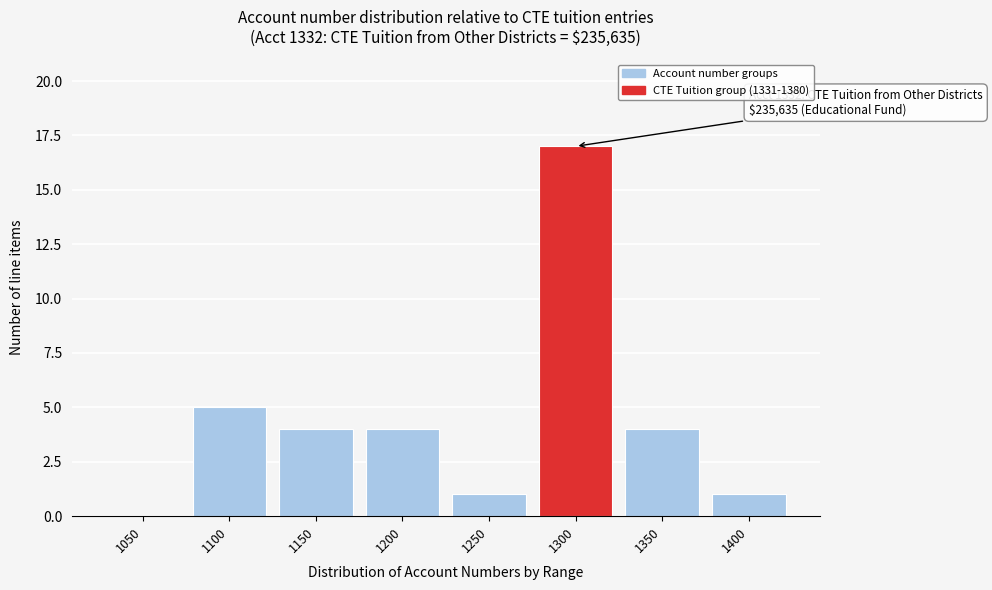

Reading left to right, list all the values displayed in this chart.

1050=0	1100=5	1150=4	1200=4	1250=1	1300=17	1350=4	1400=1